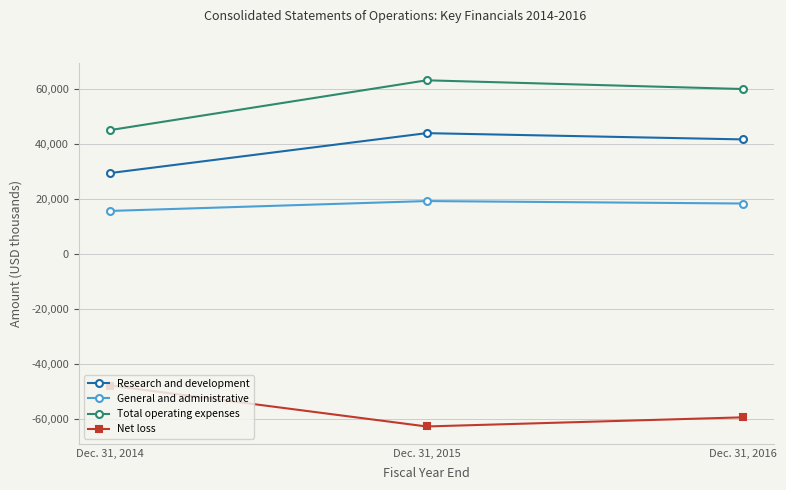

What is the spread (max minus min) of values at Dec. 31, 2016?

119556